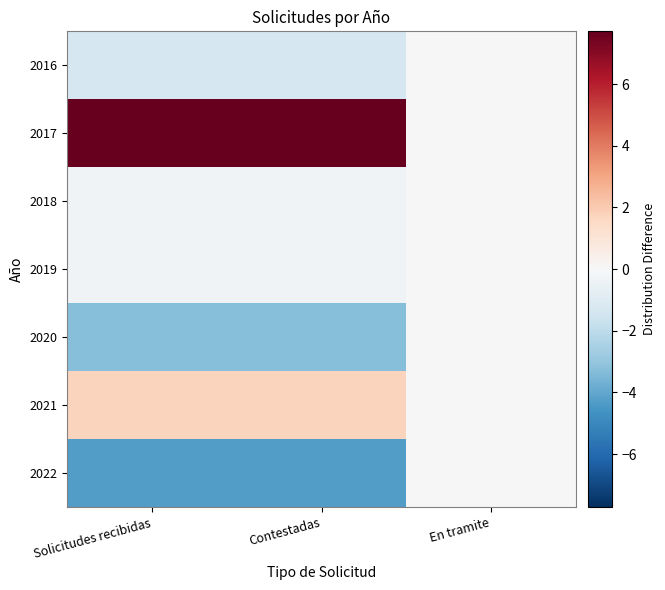

List the series in order of their peak value, lowest first.

2016, 2018, 2019, 2020, 2022, 2021, 2017